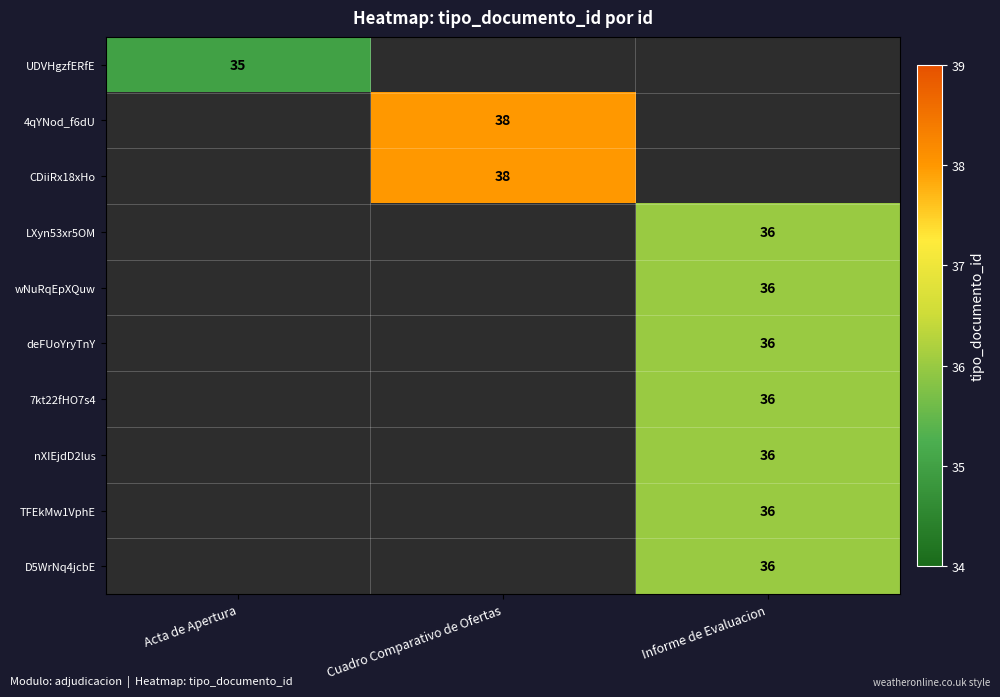

True or false: 4qYNod_f6dU has a value of 38 at Cuadro Comparativo de Ofertas.

True